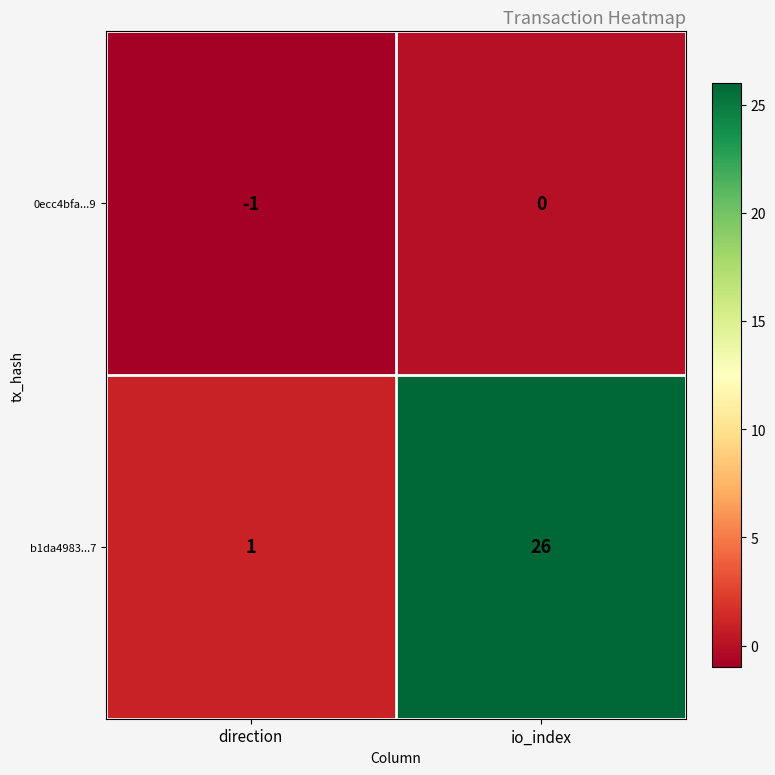

Which series has the largest total across all categories?

b1da4983...7